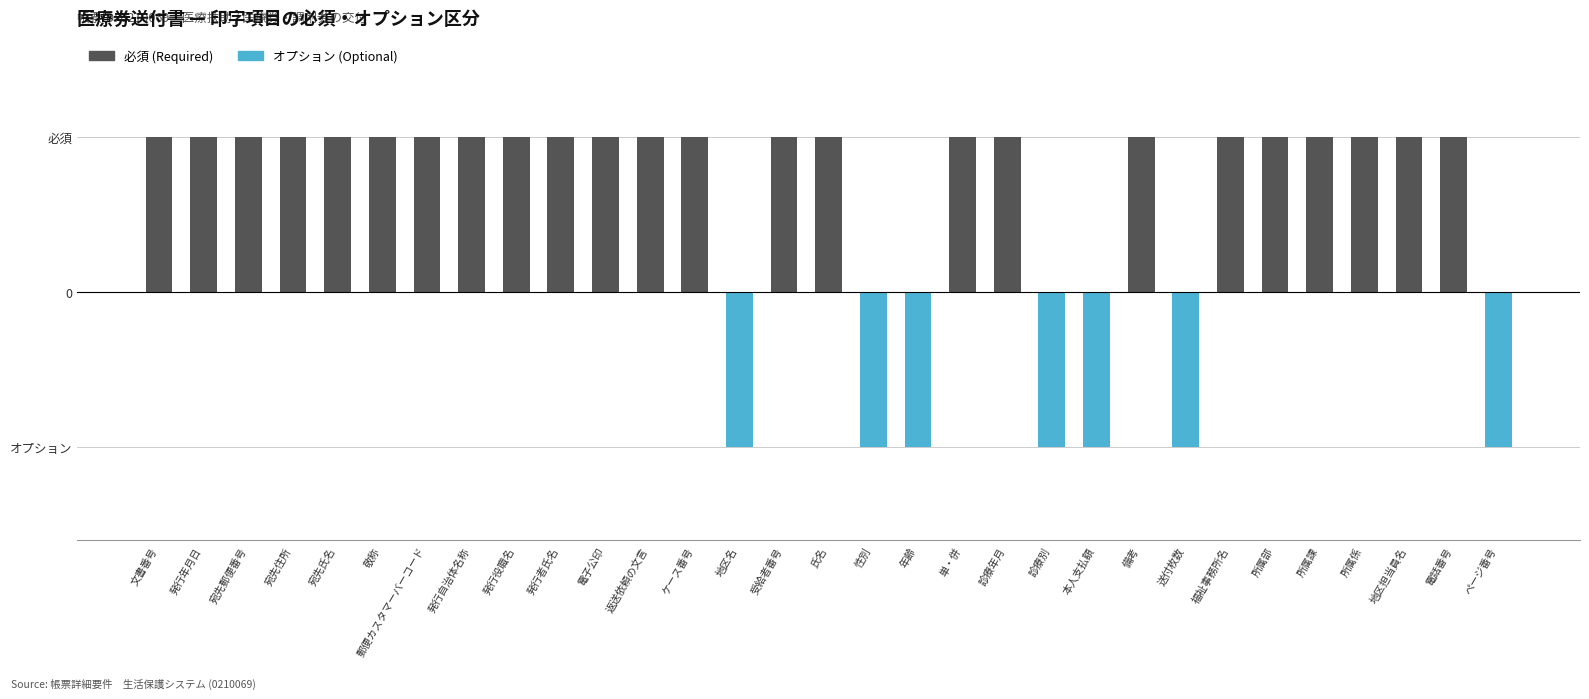

What is the total value across all series at 受給者番号?

1